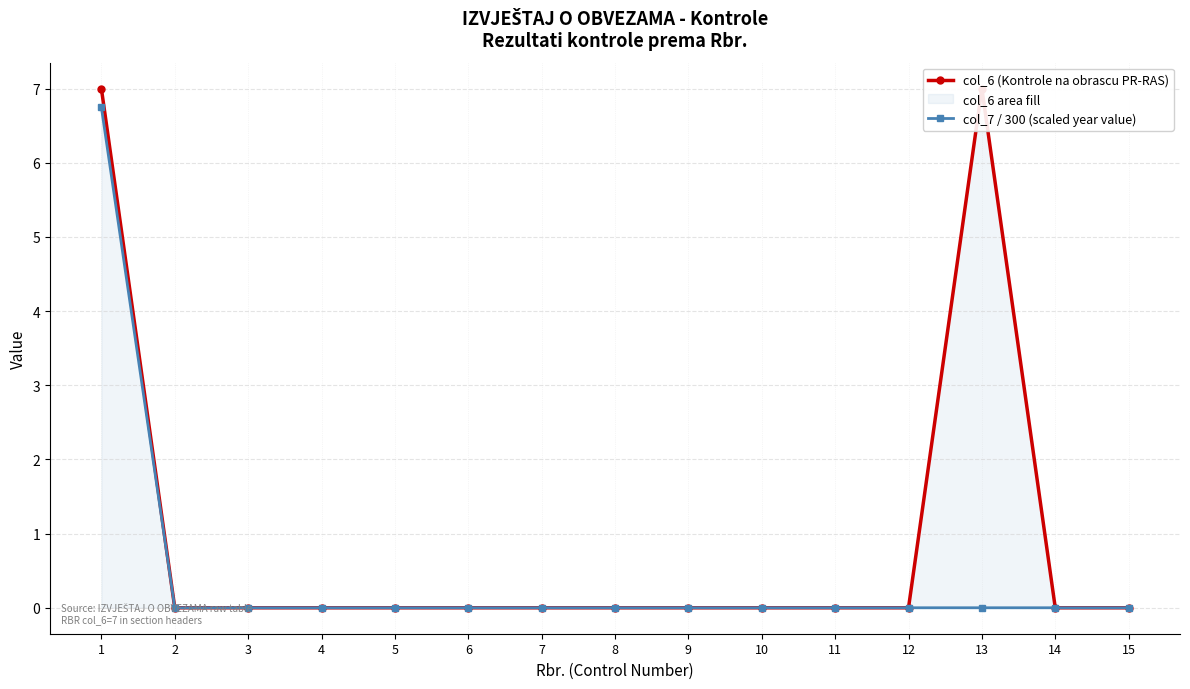

True or false: col_6 (Kontrole na obrascu PR-RAS) and col_7 / 300 (scaled year value) intersect in this chart.

False